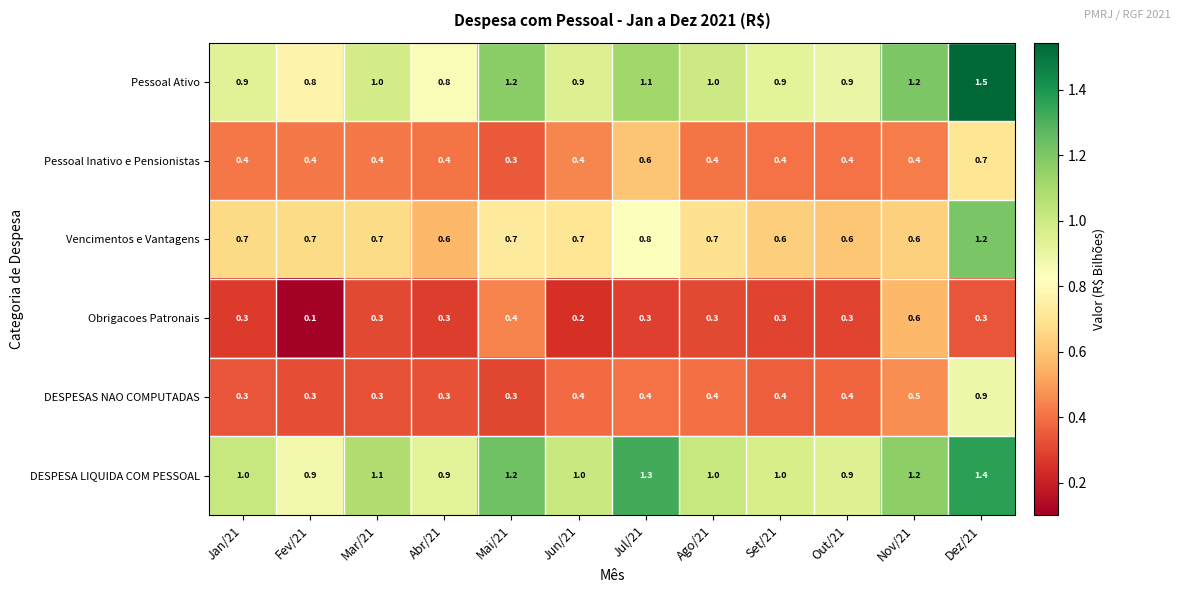

What is the approximate value of Pessoal Inativo e Pensionistas at Dez/21?

0.7